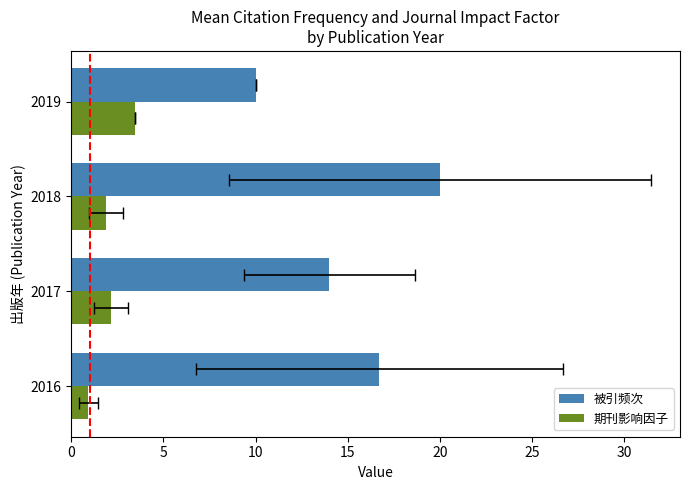

What is the average value of the 期刊影响因子 series?

2.1